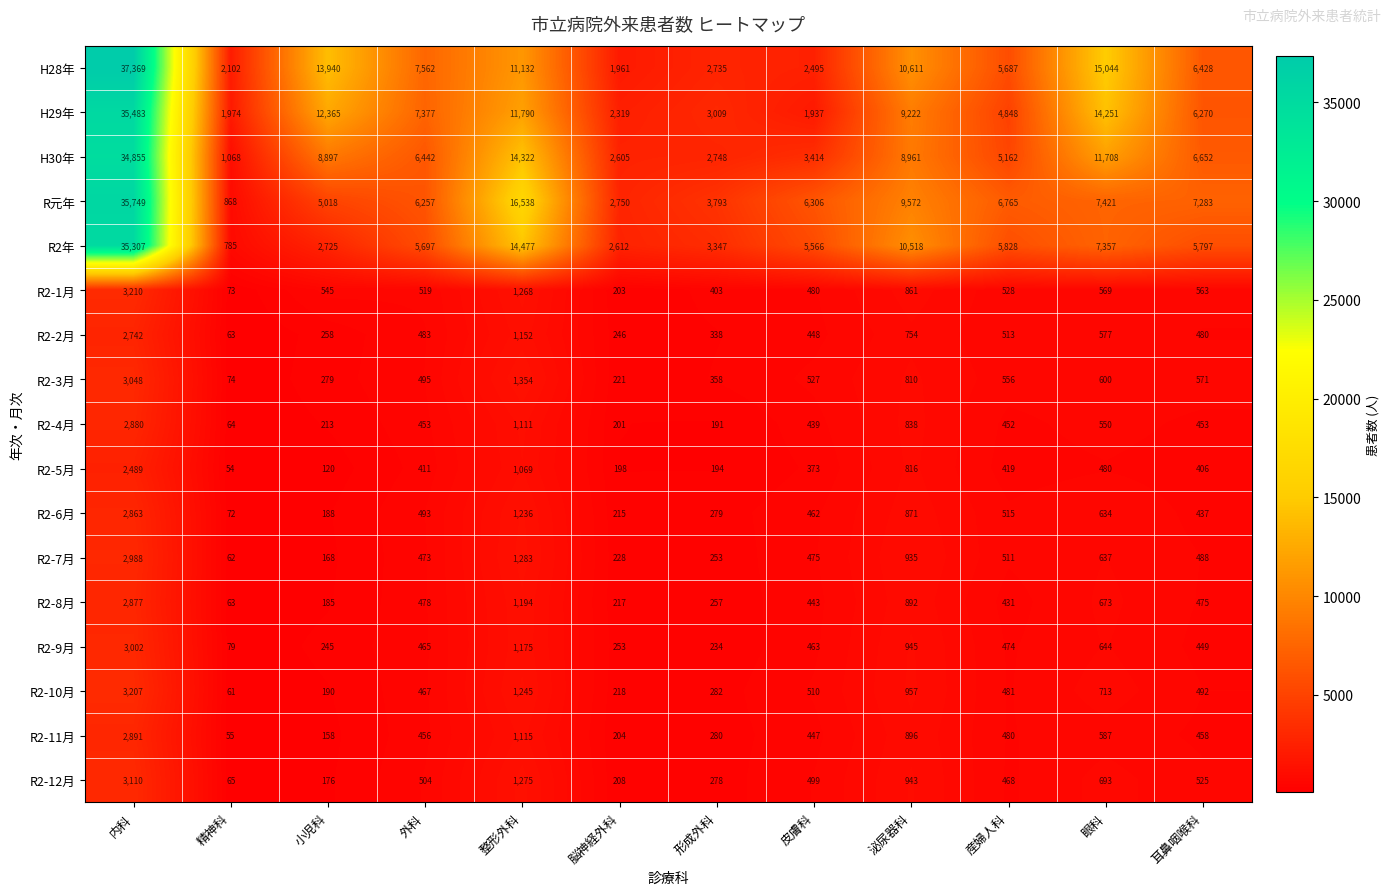

True or false: R2年 has a value of 5411 at 形成外科.

False